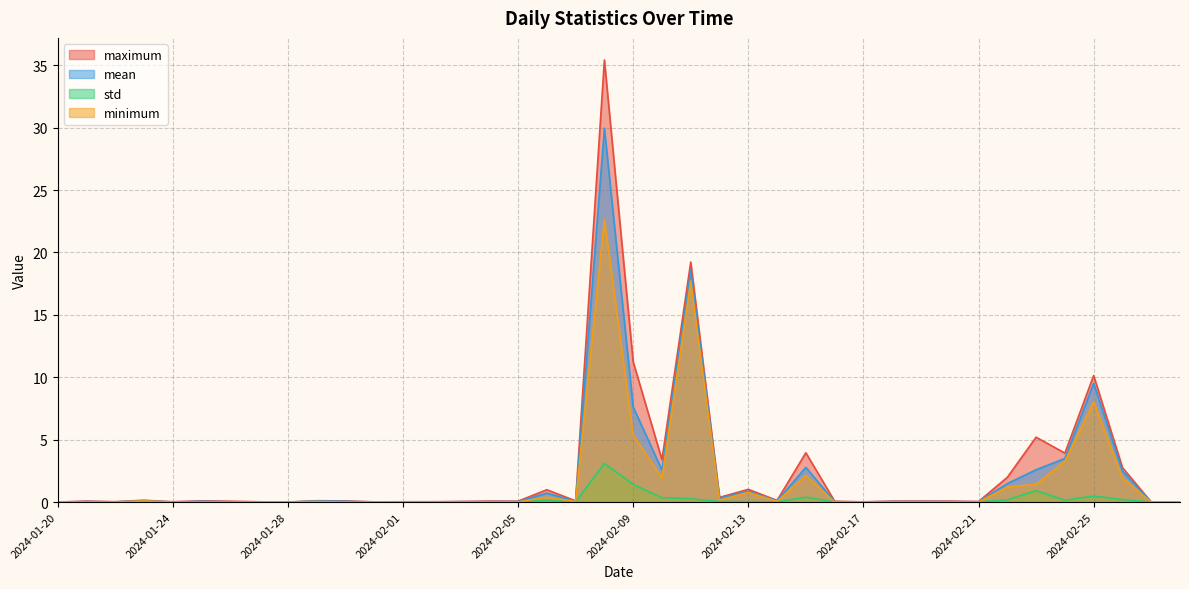

Reading left to right, transcribe all the data shown in this chart.

mean: 2024-01-20=0.0	2024-01-21=0.0	2024-01-22=0.0	2024-01-23=0.1	2024-01-24=0.0	2024-01-25=0.1	2024-01-26=0.0	2024-01-27=0.0	2024-01-28=0.0	2024-01-29=0.1	2024-01-30=0.1	2024-01-31=0.0	2024-02-01=0.0	2024-02-02=0.0	2024-02-03=0.0	2024-02-04=0.0	2024-02-05=0.0	2024-02-06=0.7	2024-02-07=0.1	2024-02-08=30.0	2024-02-09=7.6	2024-02-10=2.6	2024-02-11=18.5	2024-02-12=0.3	2024-02-13=0.9	2024-02-14=0.1	2024-02-15=2.8	2024-02-16=0.0	2024-02-17=0.0	2024-02-18=0.0	2024-02-19=0.0	2024-02-20=0.0	2024-02-21=0.0	2024-02-22=1.5	2024-02-23=2.6	2024-02-24=3.5	2024-02-25=9.5	2024-02-26=2.5	2024-02-27=0.0	2024-02-28=0.0
std: 2024-01-20=0.0	2024-01-21=0.0	2024-01-22=0.0	2024-01-23=0.0	2024-01-24=0.0	2024-01-25=0.0	2024-01-26=0.0	2024-01-27=0.0	2024-01-28=0.0	2024-01-29=0.0	2024-01-30=0.0	2024-01-31=0.0	2024-02-01=0.0	2024-02-02=0.0	2024-02-03=0.0	2024-02-04=0.0	2024-02-05=0.0	2024-02-06=0.1	2024-02-07=0.0	2024-02-08=3.1	2024-02-09=1.4	2024-02-10=0.4	2024-02-11=0.3	2024-02-12=0.0	2024-02-13=0.0	2024-02-14=0.0	2024-02-15=0.4	2024-02-16=0.0	2024-02-17=0.0	2024-02-18=0.0	2024-02-19=0.0	2024-02-20=0.0	2024-02-21=0.0	2024-02-22=0.2	2024-02-23=0.9	2024-02-24=0.2	2024-02-25=0.5	2024-02-26=0.2	2024-02-27=0.0	2024-02-28=0.0
maximum: 2024-01-20=0.0	2024-01-21=0.1	2024-01-22=0.0	2024-01-23=0.1	2024-01-24=0.0	2024-01-25=0.1	2024-01-26=0.1	2024-01-27=0.0	2024-01-28=0.0	2024-01-29=0.1	2024-01-30=0.1	2024-01-31=0.0	2024-02-01=0.0	2024-02-02=0.0	2024-02-03=0.0	2024-02-04=0.1	2024-02-05=0.1	2024-02-06=1.0	2024-02-07=0.1	2024-02-08=35.4	2024-02-09=11.2	2024-02-10=3.4	2024-02-11=19.2	2024-02-12=0.4	2024-02-13=1.0	2024-02-14=0.1	2024-02-15=4.0	2024-02-16=0.1	2024-02-17=0.0	2024-02-18=0.1	2024-02-19=0.1	2024-02-20=0.1	2024-02-21=0.0	2024-02-22=2.0	2024-02-23=5.2	2024-02-24=3.9	2024-02-25=10.1	2024-02-26=2.8	2024-02-27=0.0	2024-02-28=0.0
minimum: 2024-01-20=0.0	2024-01-21=0.0	2024-01-22=0.0	2024-01-23=0.1	2024-01-24=0.0	2024-01-25=0.0	2024-01-26=0.0	2024-01-27=0.0	2024-01-28=0.0	2024-01-29=0.0	2024-01-30=0.0	2024-01-31=0.0	2024-02-01=0.0	2024-02-02=0.0	2024-02-03=0.0	2024-02-04=0.0	2024-02-05=0.0	2024-02-06=0.4	2024-02-07=0.0	2024-02-08=22.6	2024-02-09=5.4	2024-02-10=1.9	2024-02-11=17.7	2024-02-12=0.2	2024-02-13=0.8	2024-02-14=0.1	2024-02-15=2.1	2024-02-16=0.0	2024-02-17=0.0	2024-02-18=0.0	2024-02-19=0.0	2024-02-20=0.0	2024-02-21=0.0	2024-02-22=1.2	2024-02-23=1.4	2024-02-24=3.3	2024-02-25=8.0	2024-02-26=1.9	2024-02-27=0.0	2024-02-28=0.0